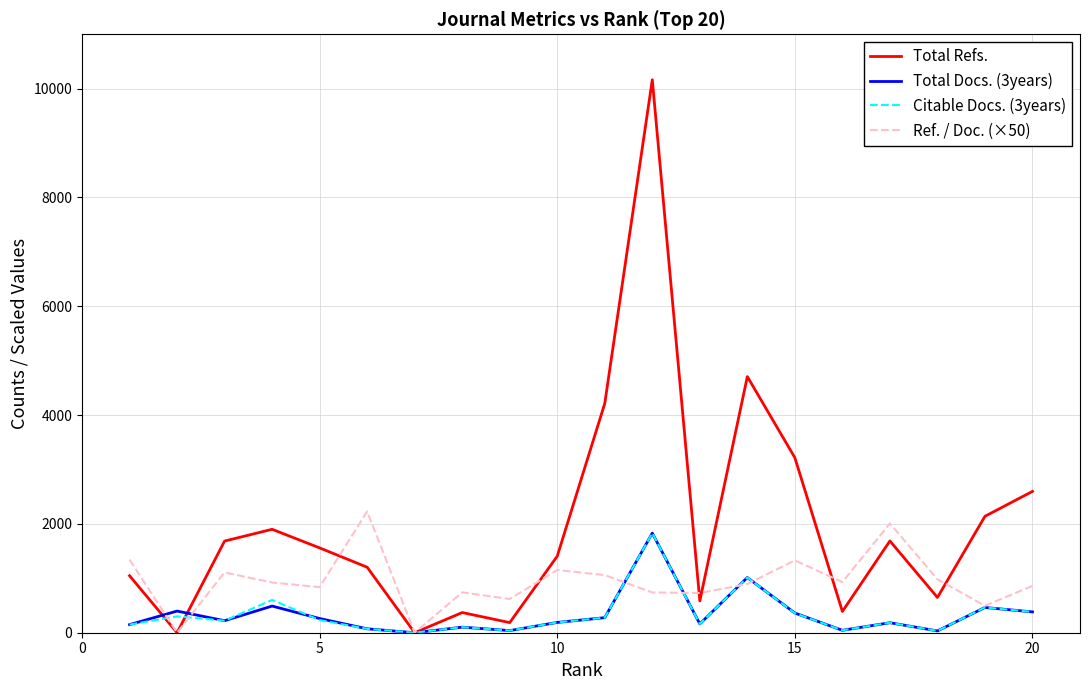

Which series has the largest total across all categories?

Total Refs.